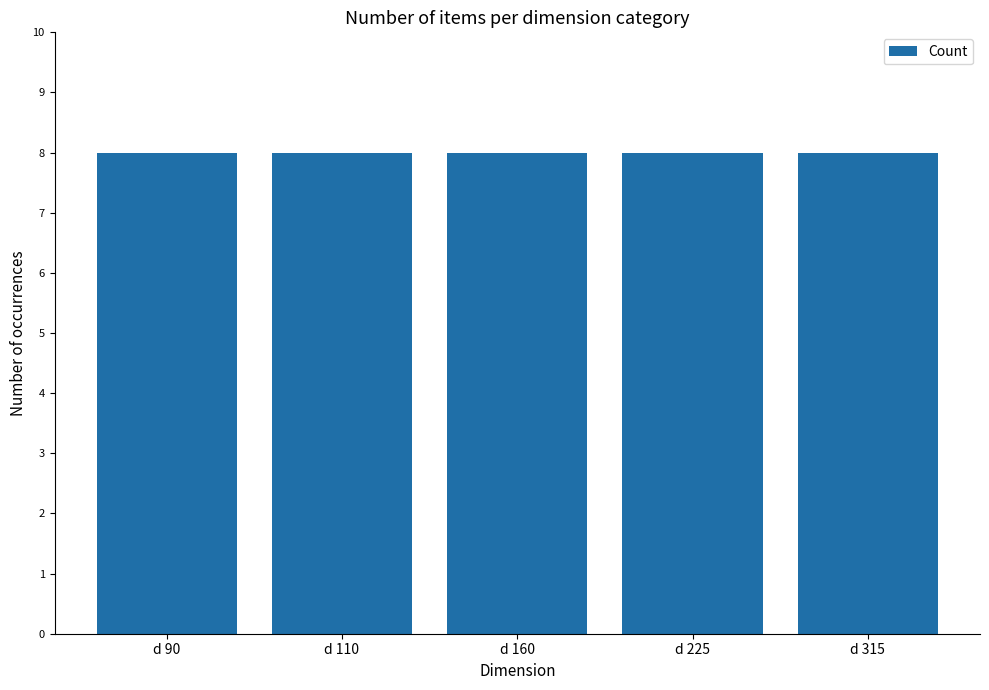

Is it true that the value at Na TUPO is 7?

False